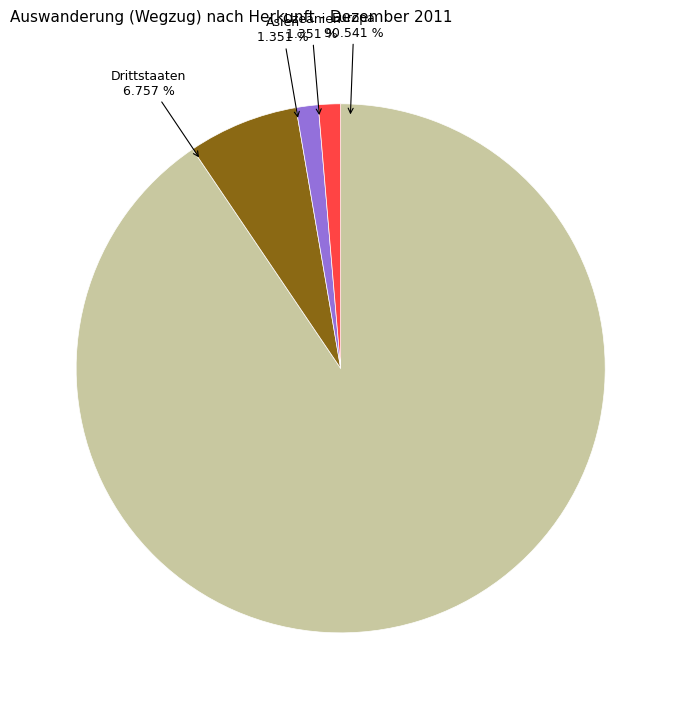

Does any single category account for the majority?

Yes